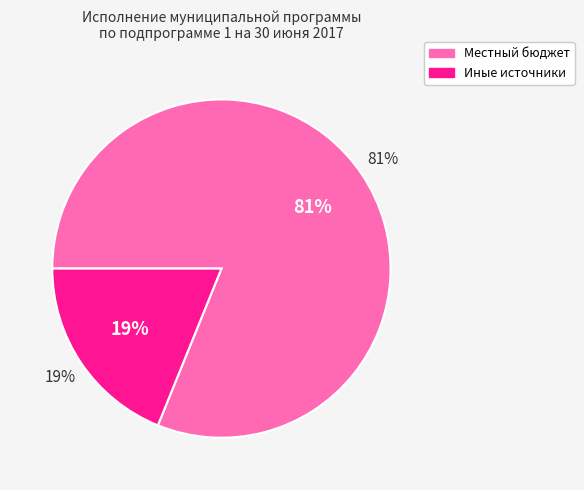

What is the total percentage of Иные источники and Местный бюджет?

100.0%